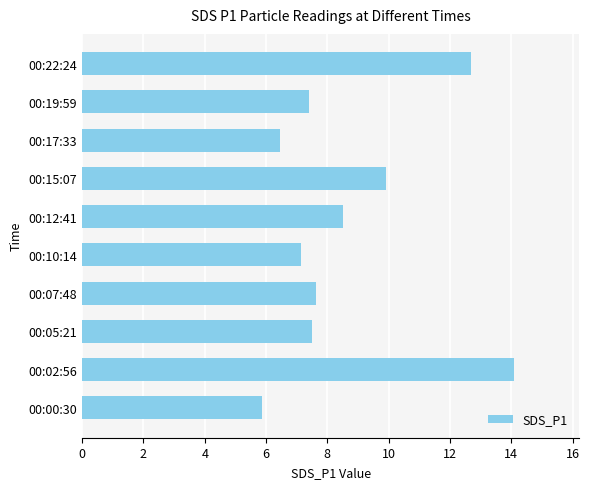

Between 00:00:30 and 00:22:24, which is larger?

00:22:24